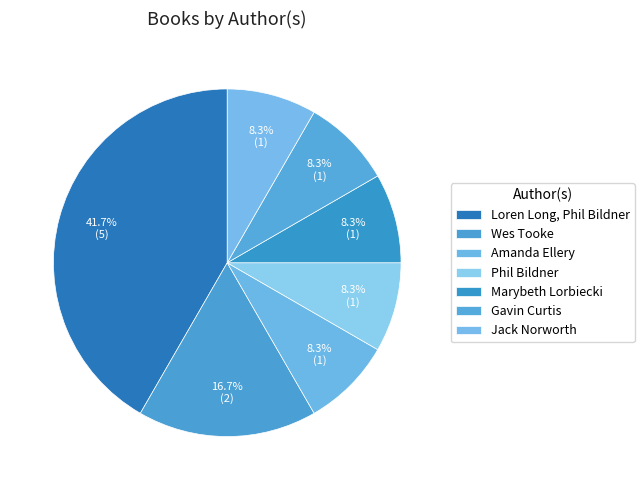

Which has a higher value, Loren Long, Phil Bildner or Gavin Curtis?

Loren Long, Phil Bildner